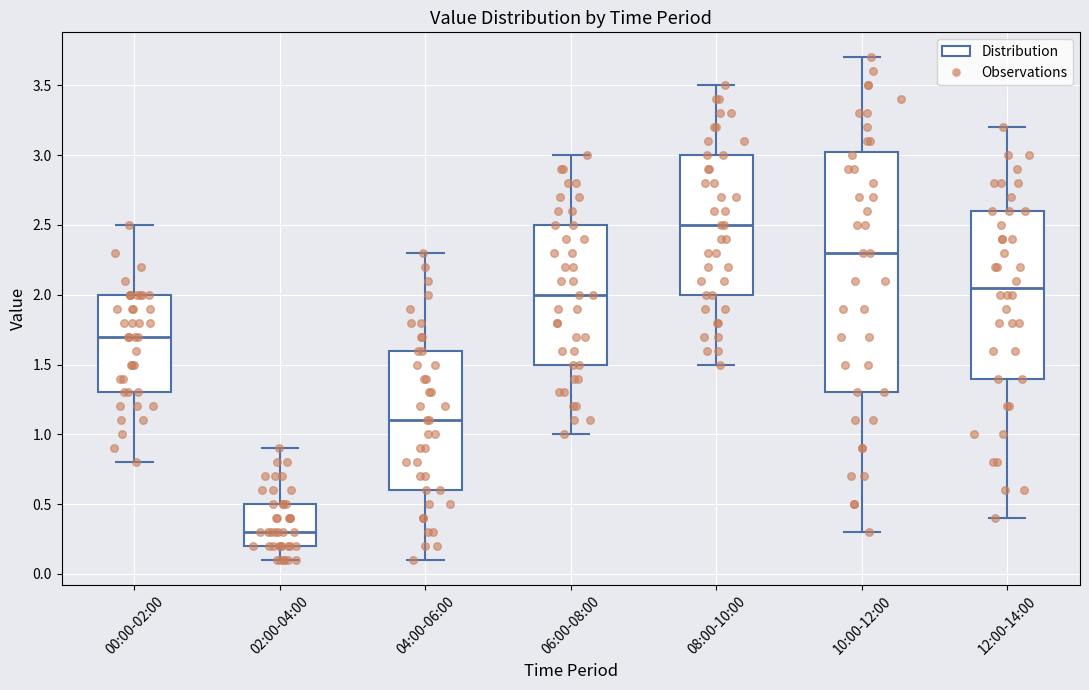

Which box has the highest median line?

08:00-10:00